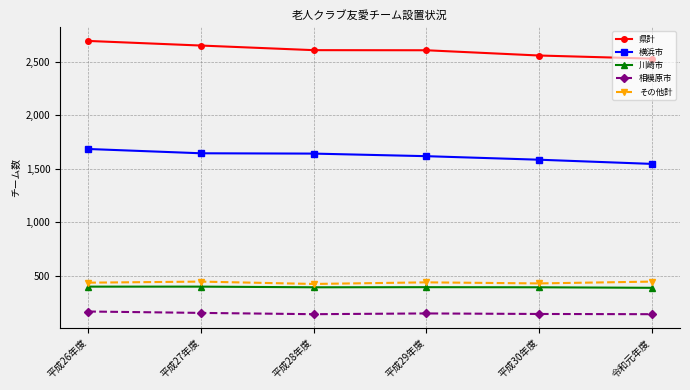

At which category does the chart reach its peak across all series?

平成26年度